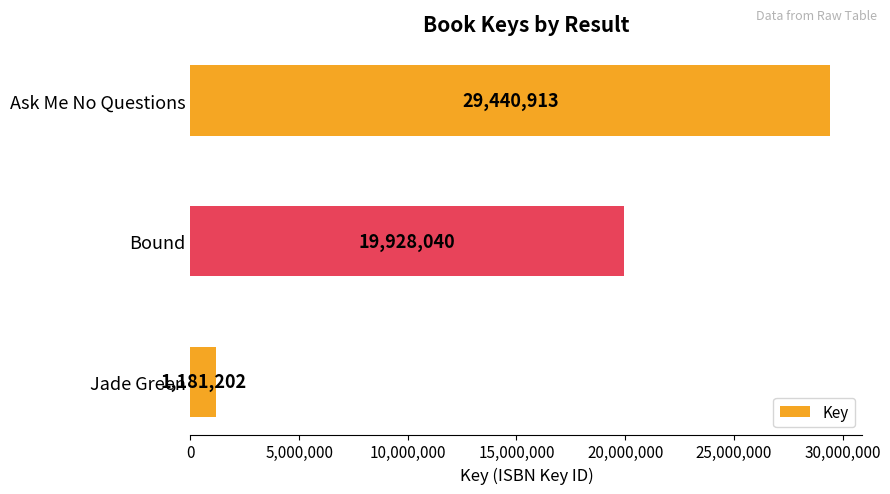

What is the sum of all values?

50550155